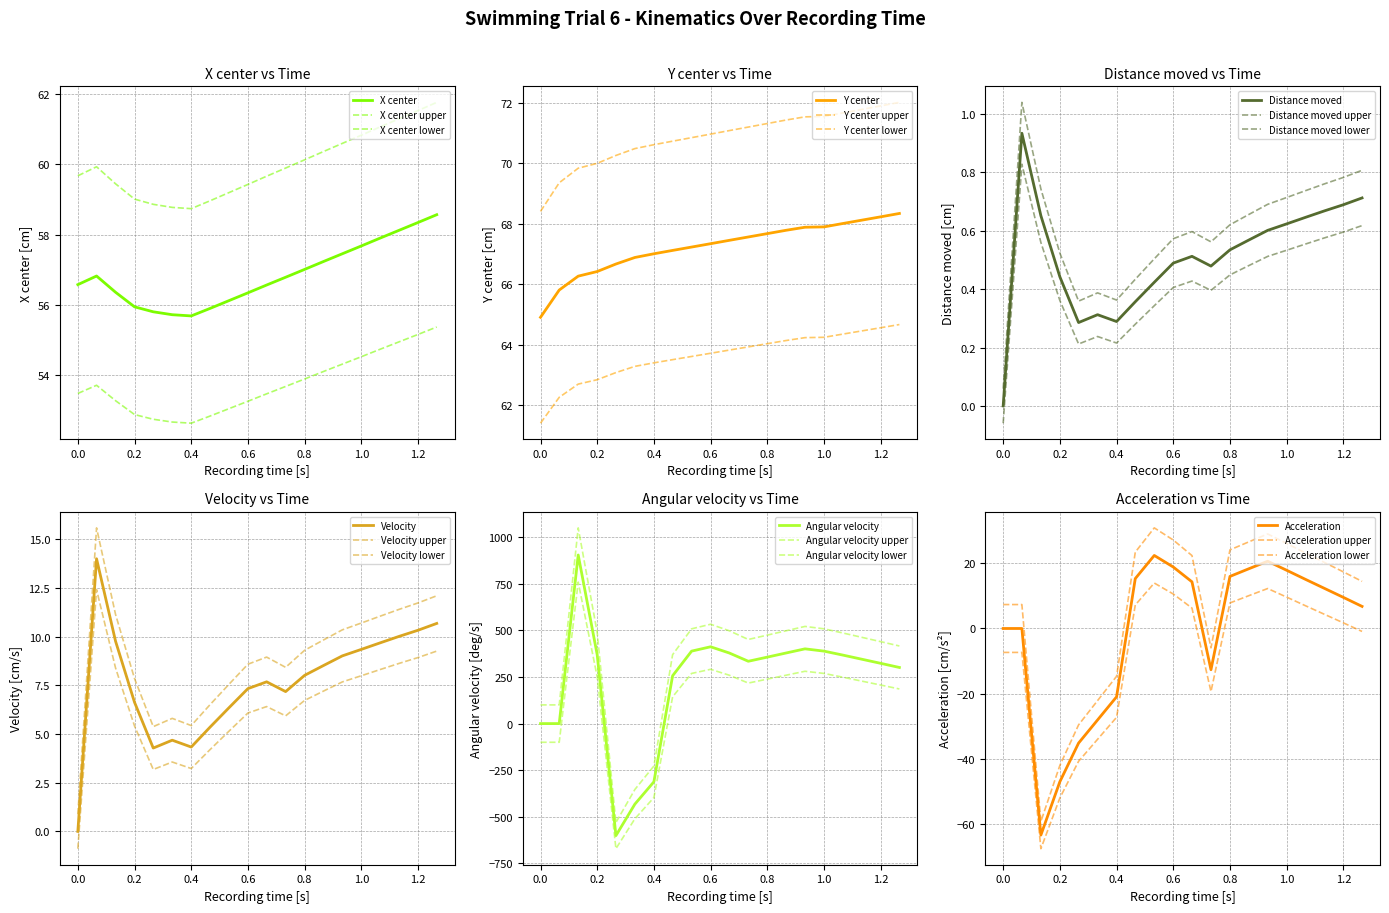

In Acceleration, how many points are higher than both neighbors (excluding endpoints)?

2